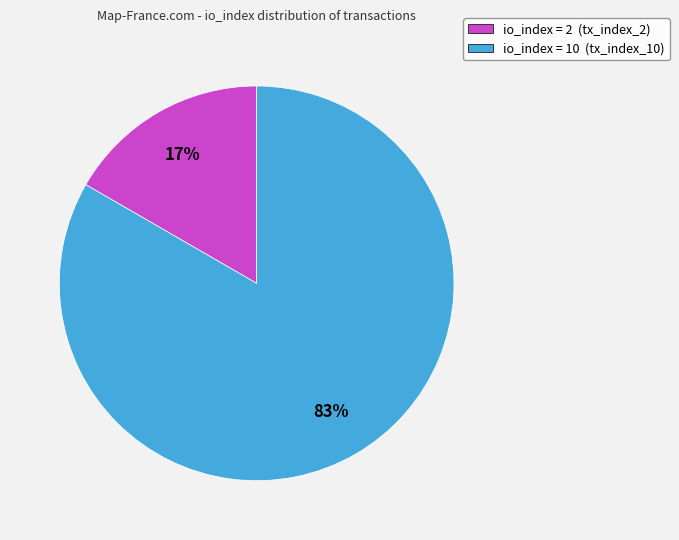

Which has a higher value, io_index = 2 (tx_index_2) or io_index = 10 (tx_index_10)?

io_index = 10 (tx_index_10)